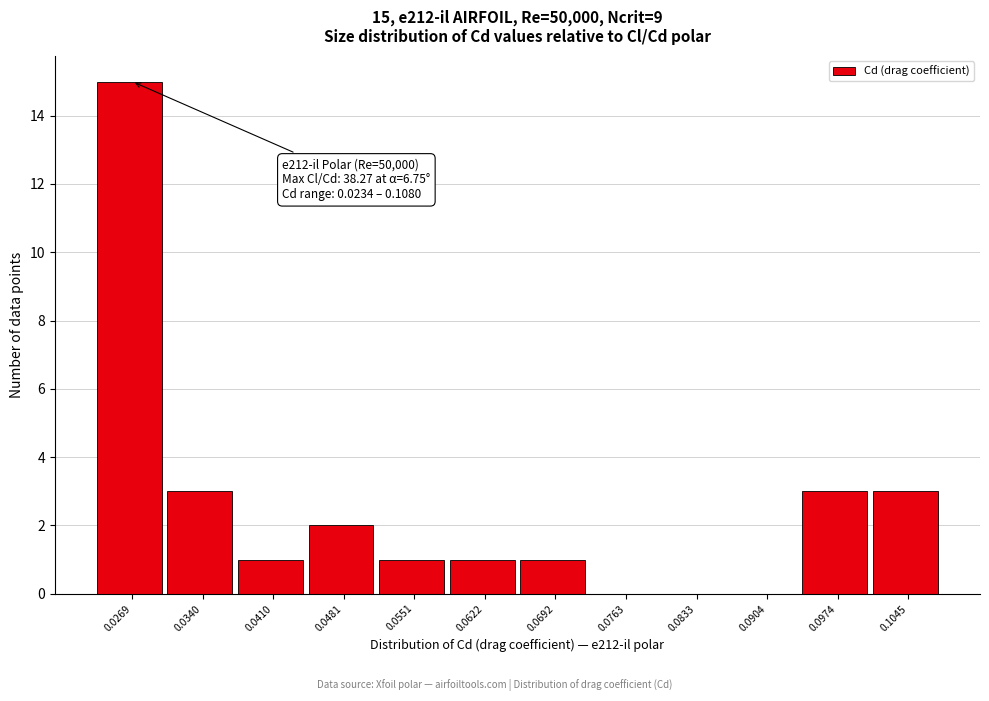

Over which range of the x-axis is the bar tallest?

0.023 to 0.030